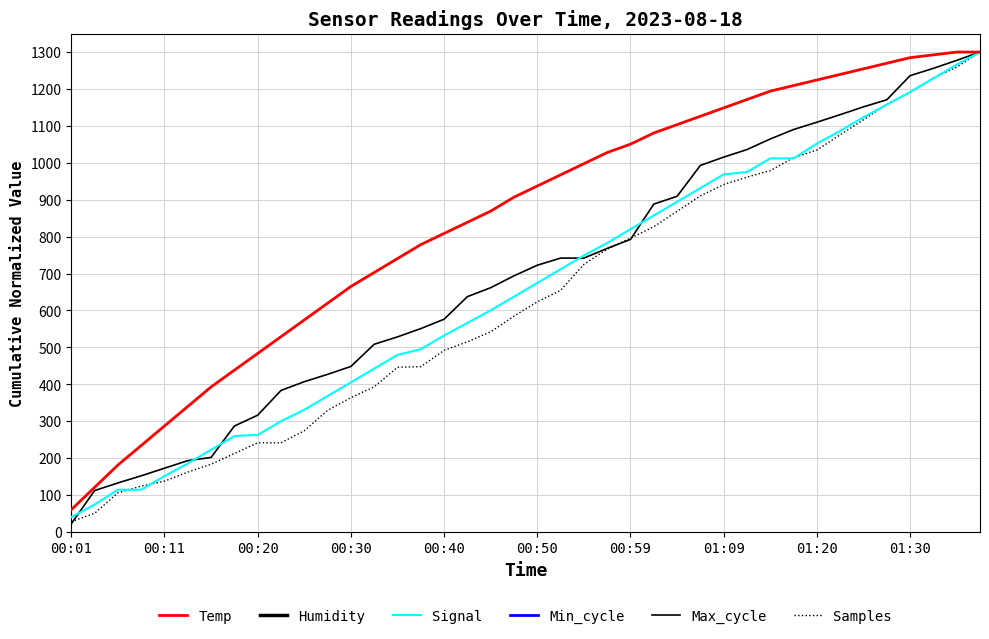

At how many categories does at least one series exceed 550?

30